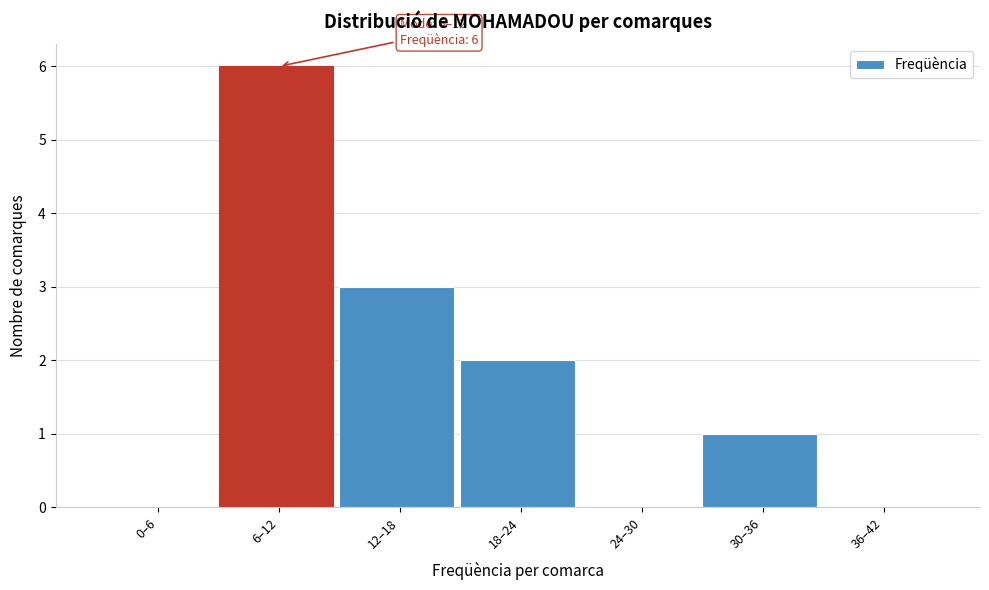

Reading right to left, list all the values displayed in this chart.

36–42=0	30–36=1	24–30=0	18–24=2	12–18=3	6–12=6	0–6=0